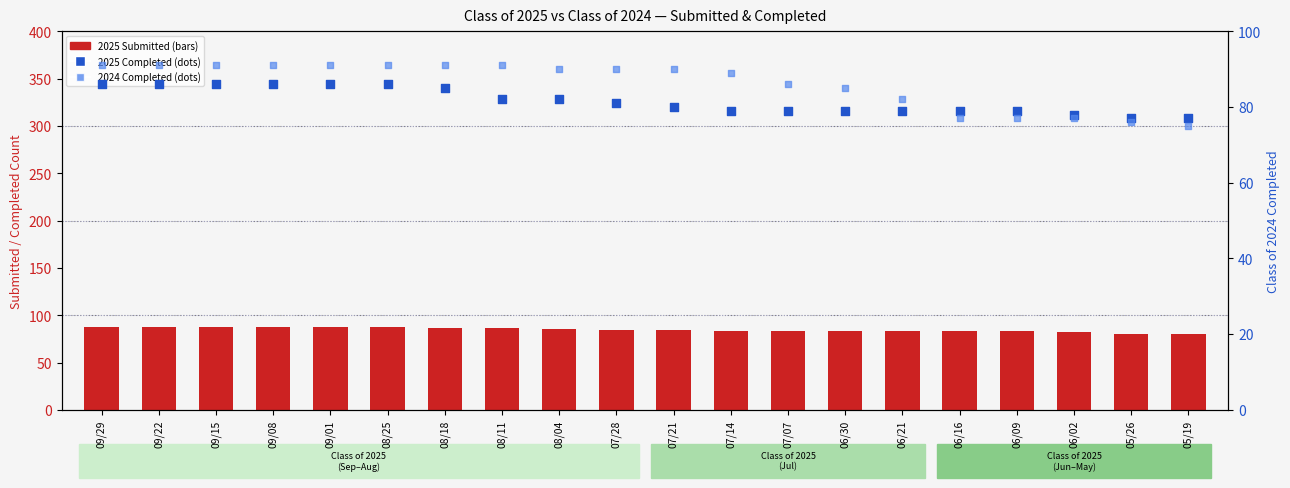

At how many categories does at least one series exceed 75?

20